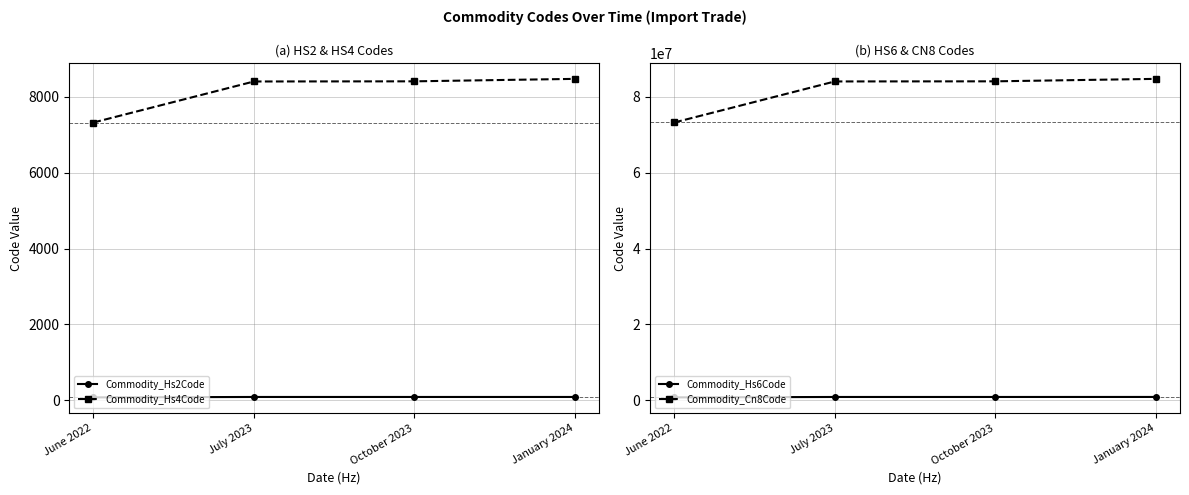

What is the difference between the Commodity_Hs4Code values at January 2024 and October 2023?

65